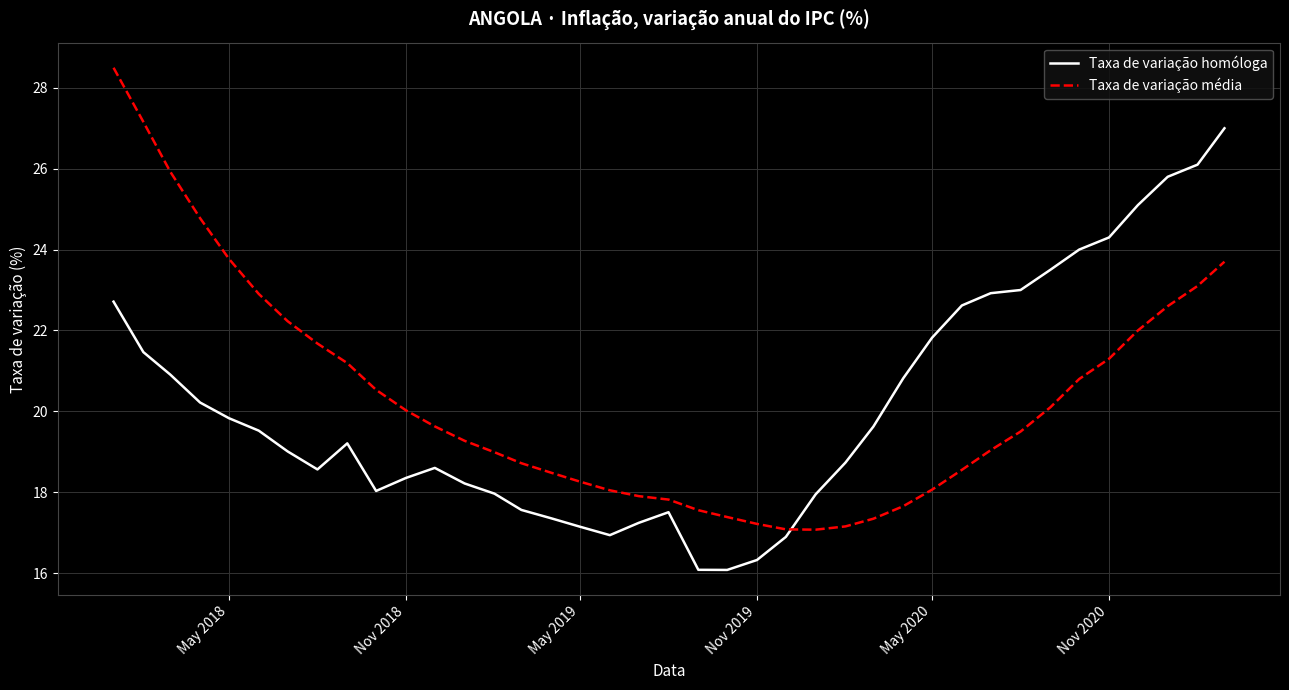

List the series in order of their peak value, lowest first.

Taxa de variação homóloga, Taxa de variação média